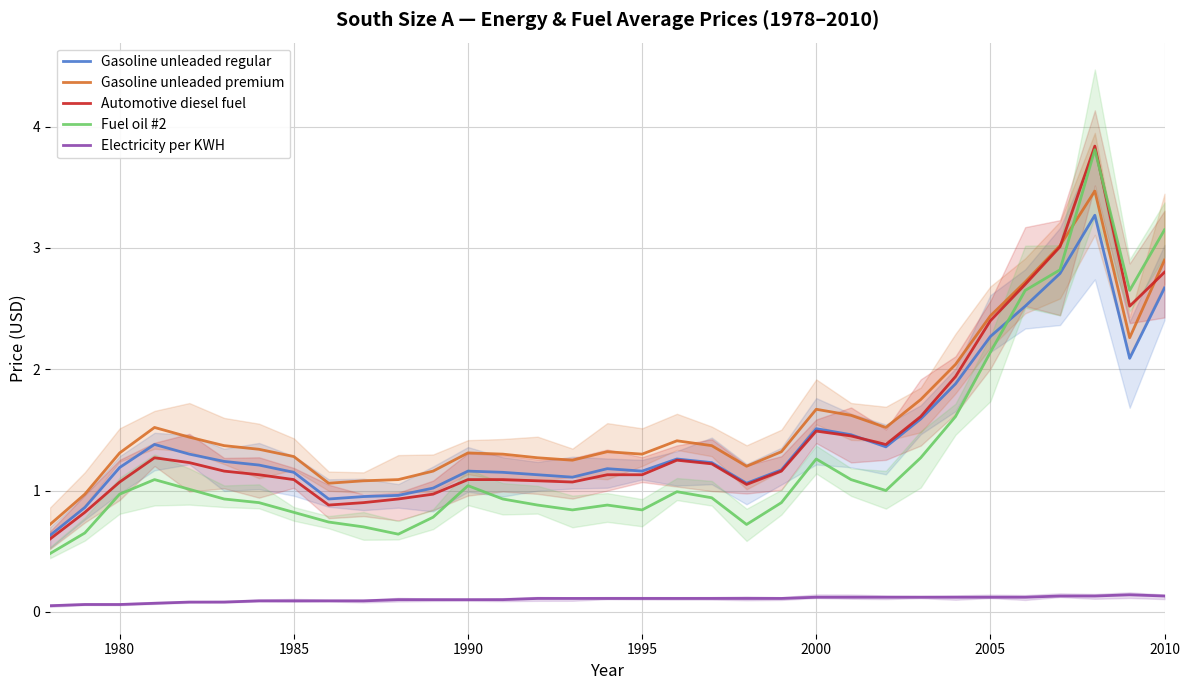

How many interior local valleys does the Fuel oil #2 series have?

6